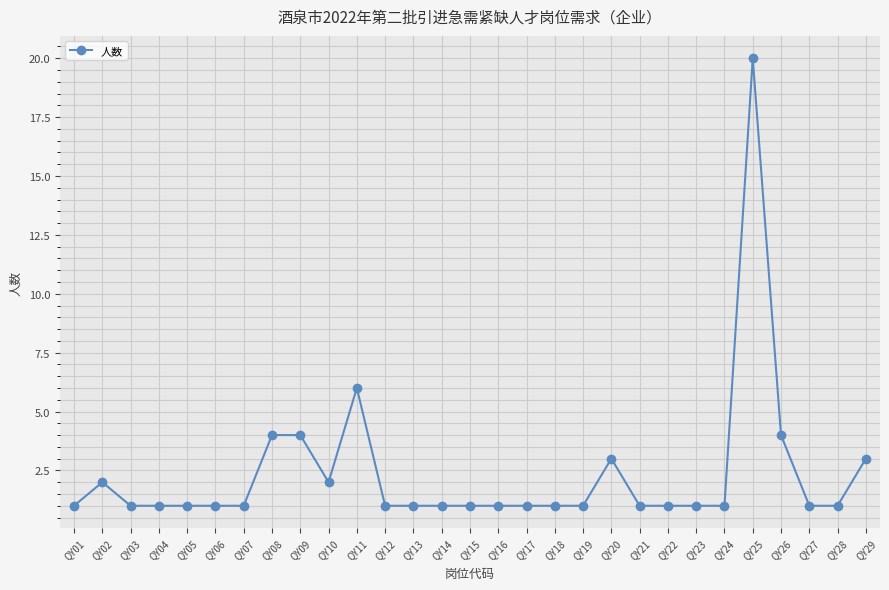

True or false: the data shows 2 at QY10.

True